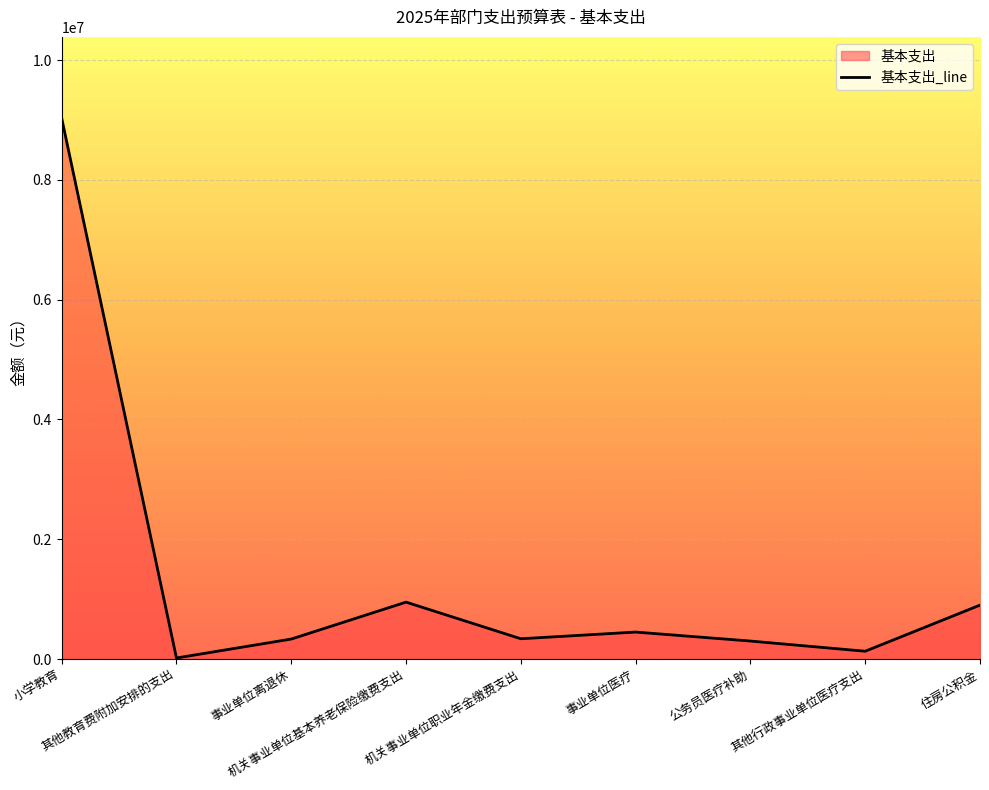

Reading right to left, extract all data points from this chart.

住房公积金=900000	其他行政事业单位医疗支出=130000	公务员医疗补助=300000	事业单位医疗=450000	机关事业单位职业年金缴费支出=338400	机关事业单位基本养老保险缴费支出=950000	事业单位离退休=333200	其他教育费附加安排的支出=17100	小学教育=9032421